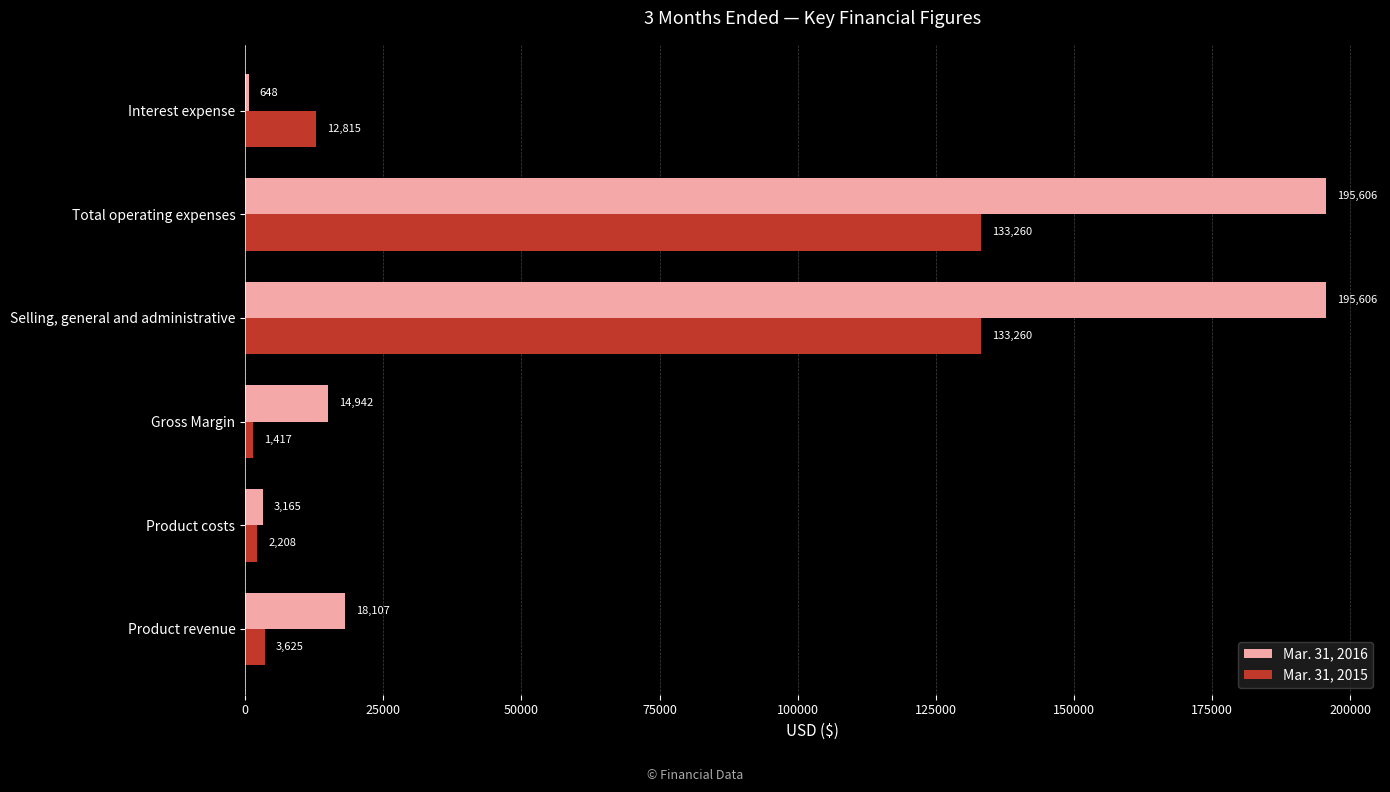

At which category does the chart reach its minimum across all series?

Interest expense